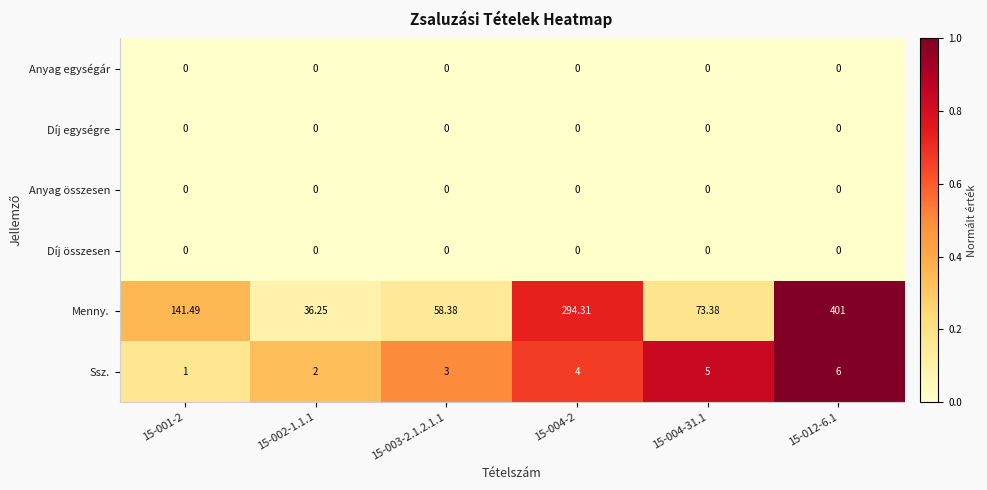

Which series has the largest range (max minus min)?

Menny.